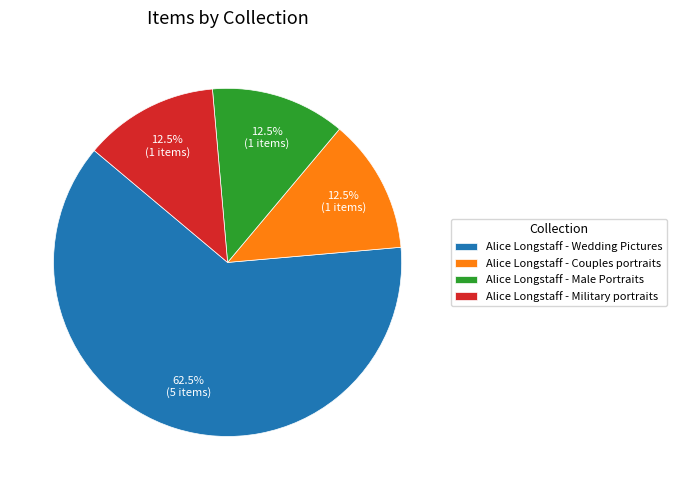

What is the ratio of the value at Alice Longstaff - Wedding Pictures to the value at Alice Longstaff - Male Portraits?

5.0